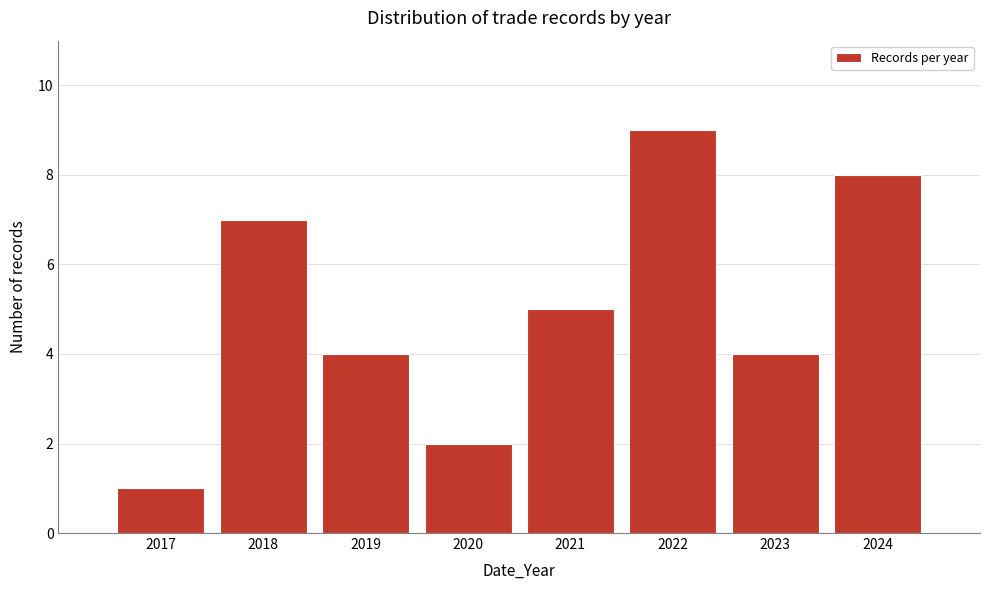

Reading left to right, extract all data points from this chart.

1	7	4	2	5	9	4	8